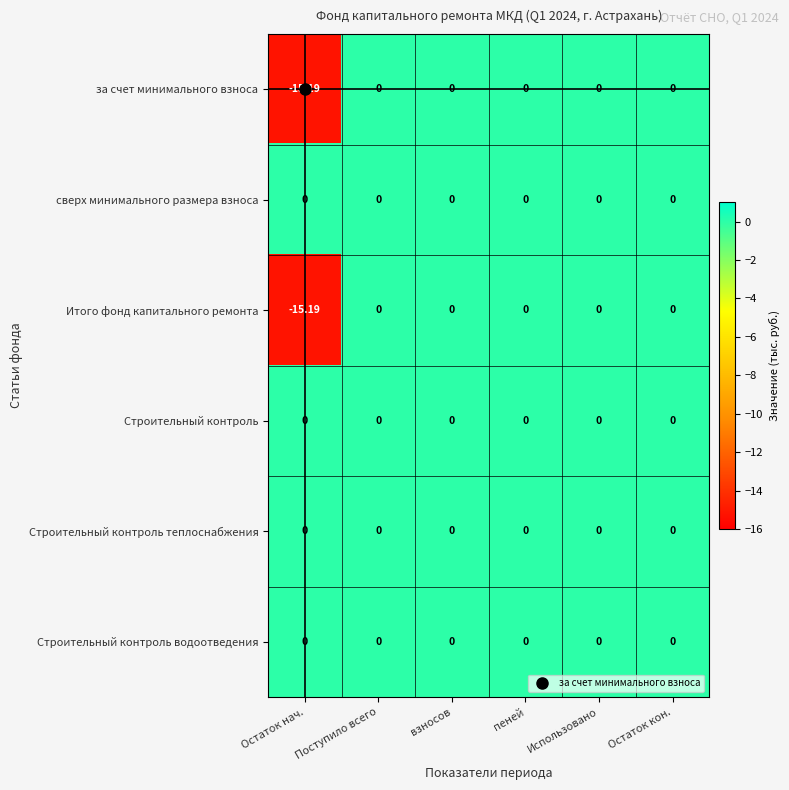

Which label corresponds to the smallest value in the chart?

Остаток нач.